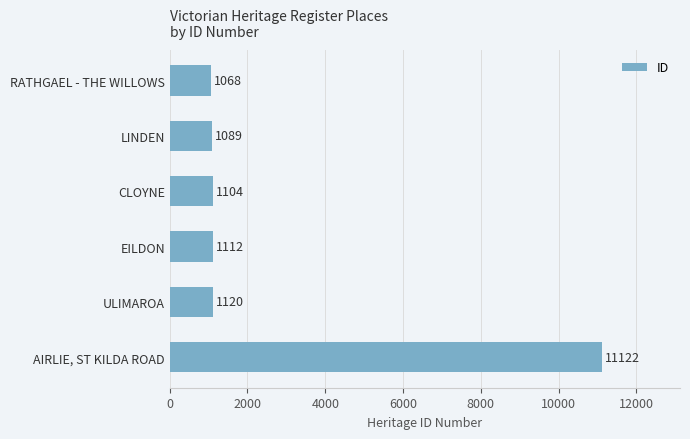

What is the sum of all values?

16615